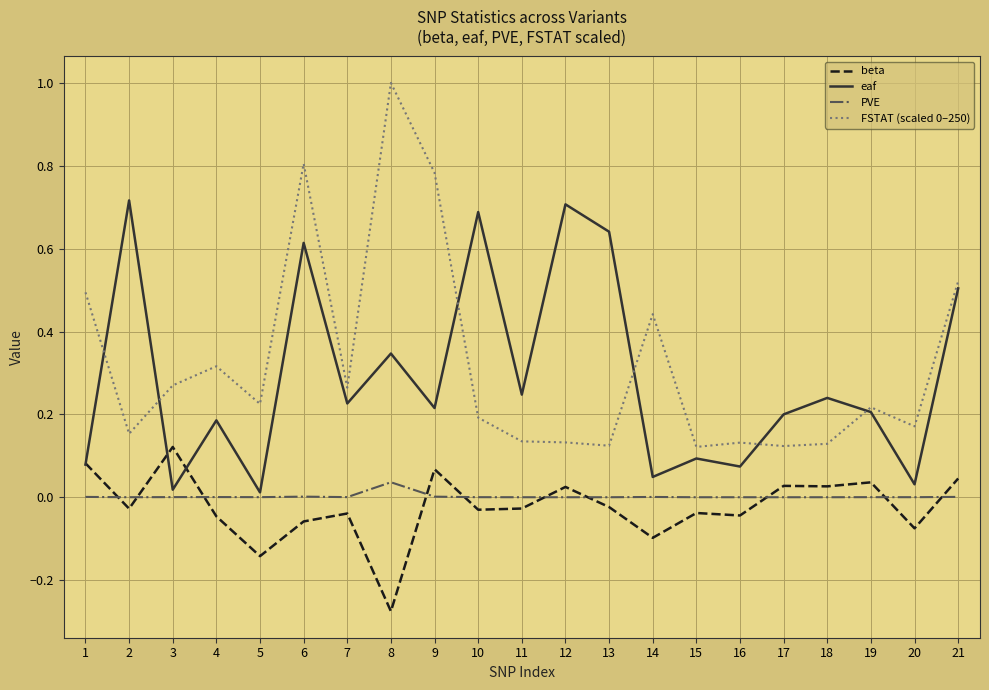

At which category does beta reach its first local valley?

2